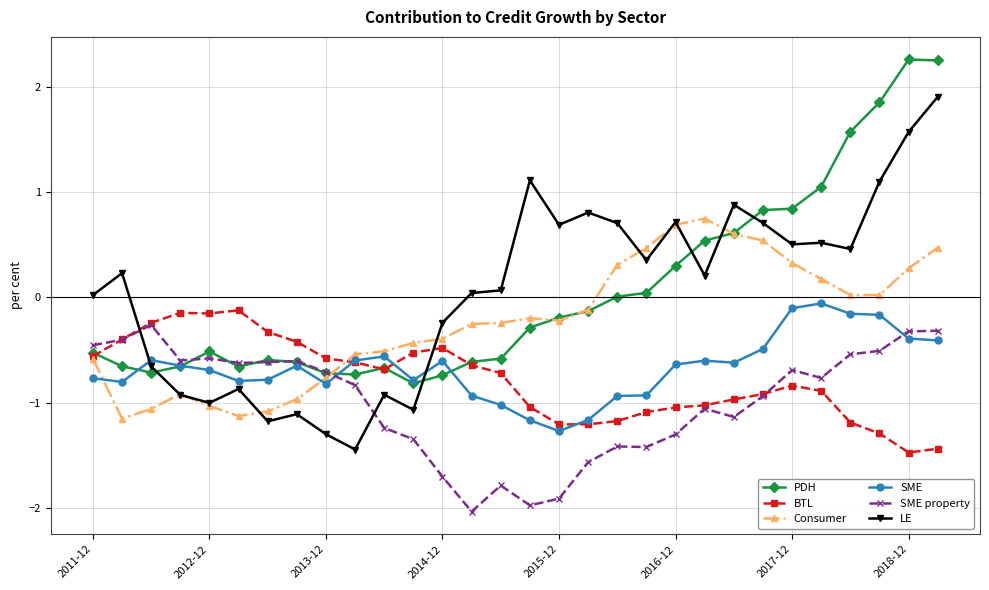

How many intersections are there between Consumer and SME?

2